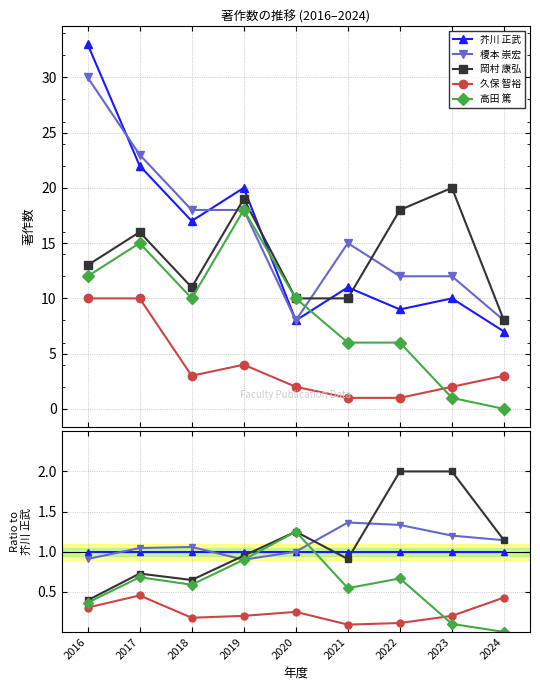

True or false: 久保 智裕 and 芥川 正武 intersect in this chart.

False